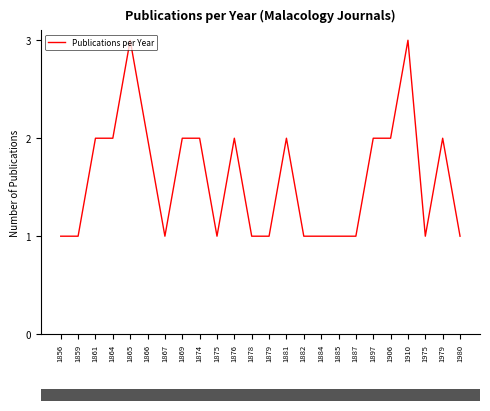

Count the number of categories in the chart.

24